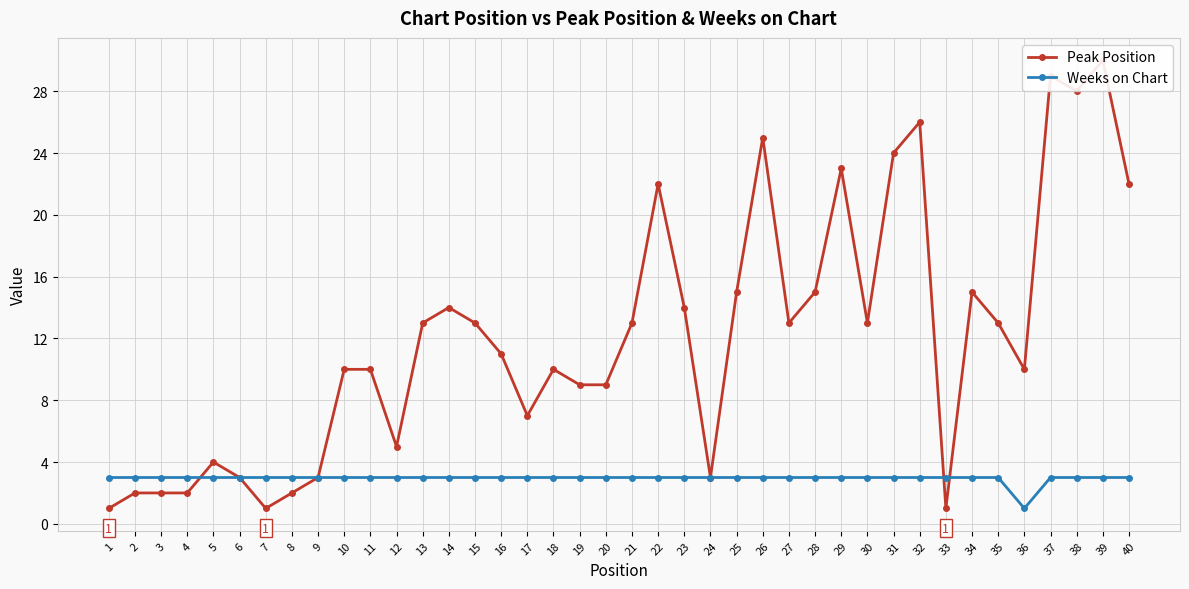

Which category has the lowest value in the Weeks on Chart series?

36